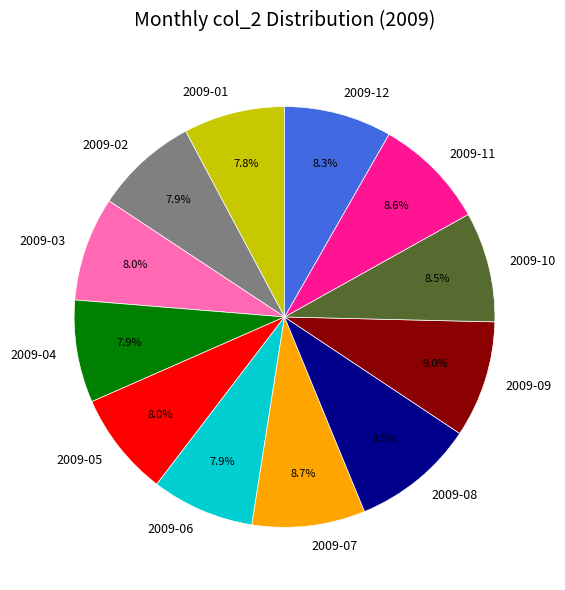

Count the number of slices in the pie.

12